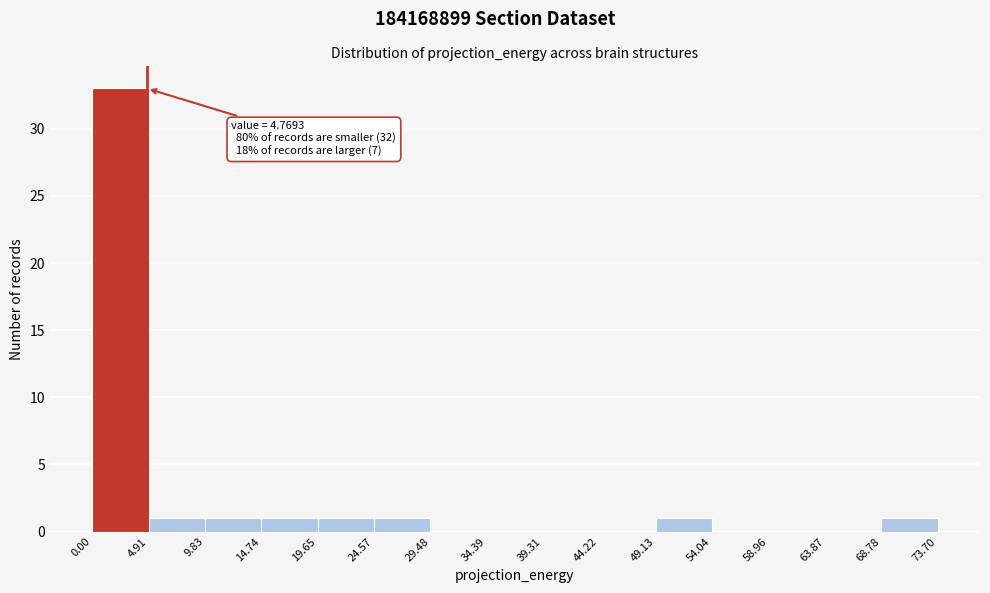

Over which range of the x-axis is the bar tallest?

0.00 to 4.91